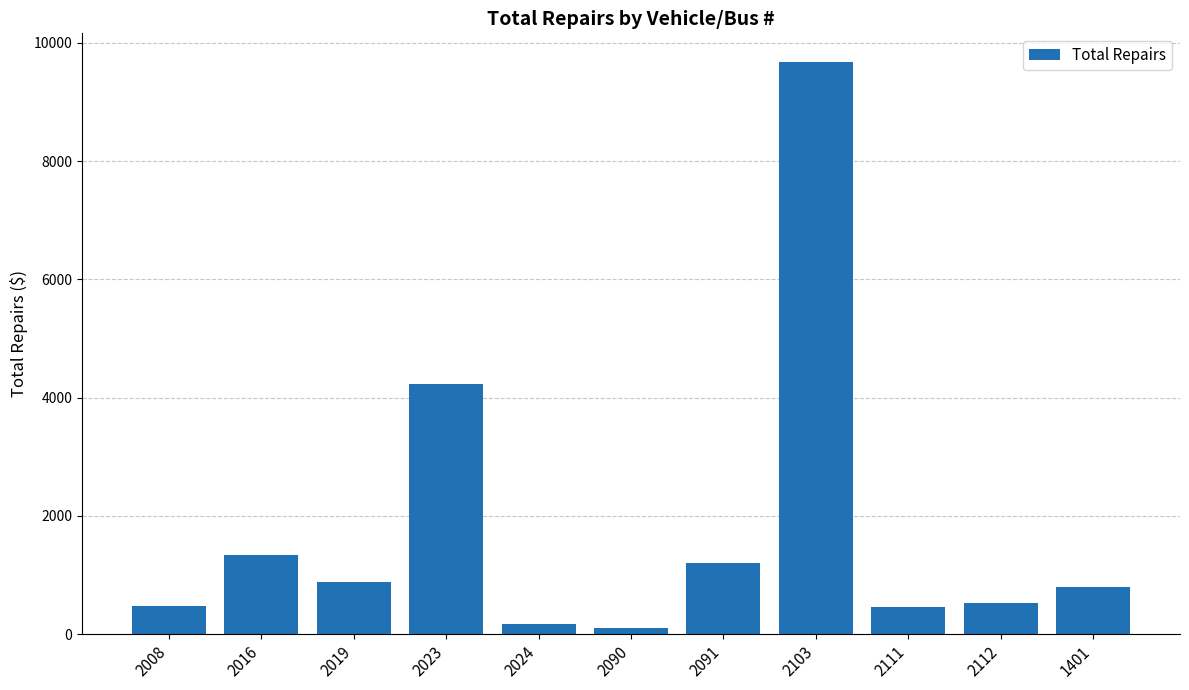

True or false: the data shows 1211 at 2091.

True